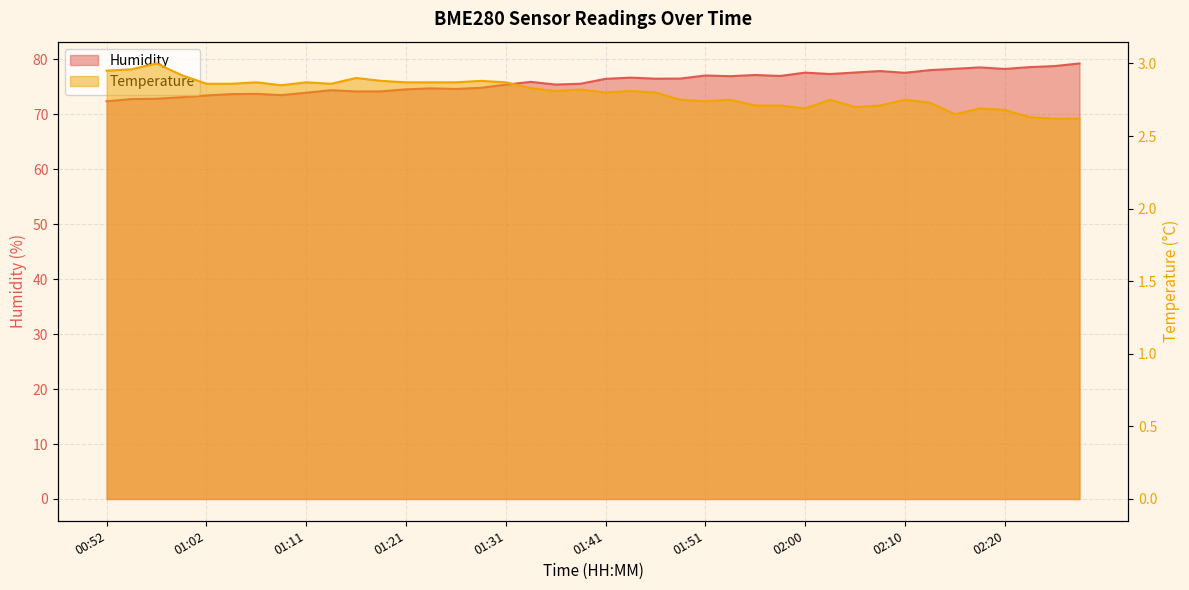

Reading left to right, what are all the values shown in this chart?

Temperature: 3.0	3.0	3.0	2.9	2.9	2.9	2.9	2.9	2.9	2.9	2.9	2.9	2.9	2.9	2.9	2.9	2.9	2.8	2.8	2.8	2.8	2.8	2.8	2.8	2.7	2.8	2.7	2.7	2.7	2.8	2.7	2.7	2.8	2.7	2.6	2.7	2.7	2.6	2.6	2.6
Humidity: 72.3	72.7	72.8	73.1	73.4	73.6	73.7	73.4	73.9	74.3	74.1	74.1	74.5	74.7	74.6	74.8	75.3	75.8	75.4	75.5	76.4	76.6	76.4	76.5	77.0	76.9	77.1	76.9	77.5	77.3	77.5	77.8	77.5	78.0	78.2	78.5	78.2	78.5	78.7	79.2